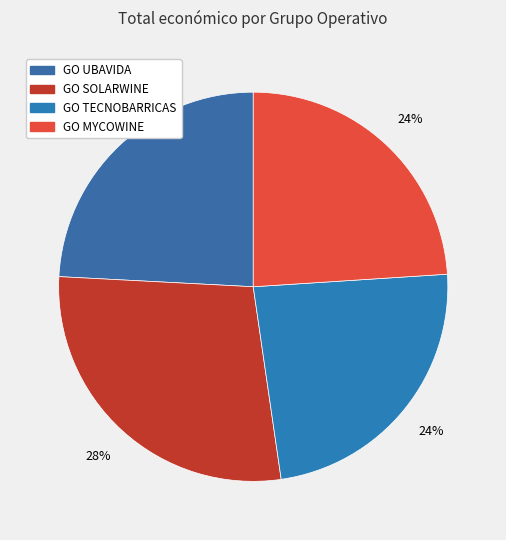

Is the sum of GO MYCOWINE and GO UBAVIDA greater than half?

No